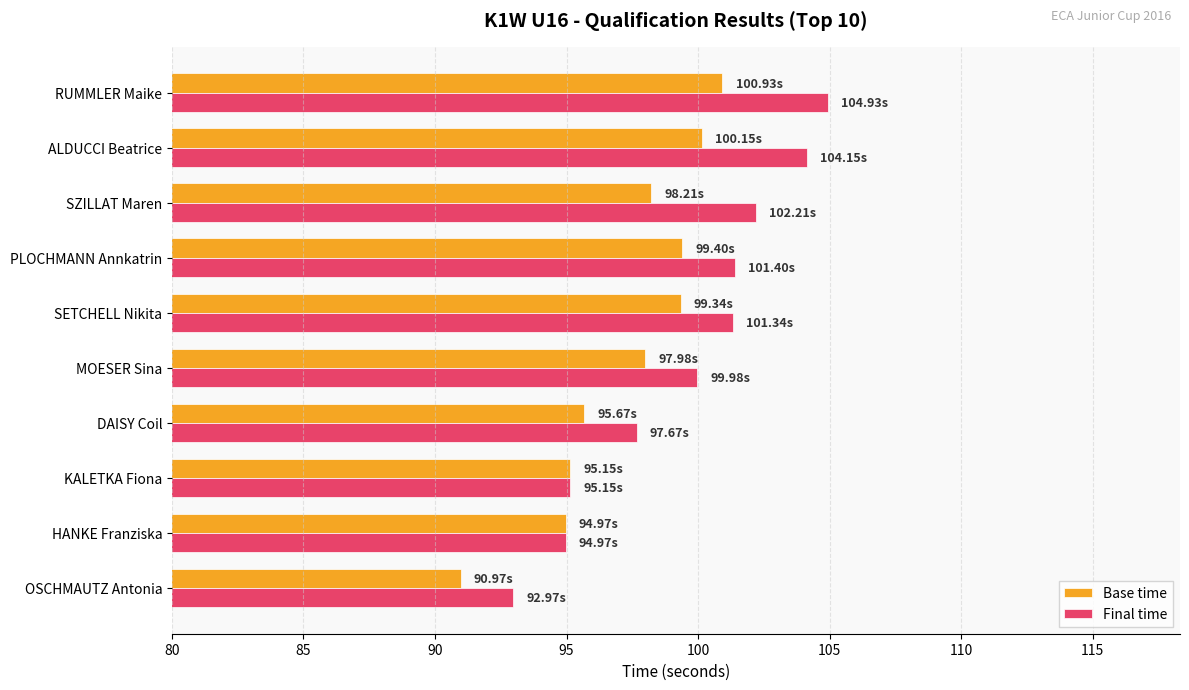

What is the lowest value of the Final time series?

93.0